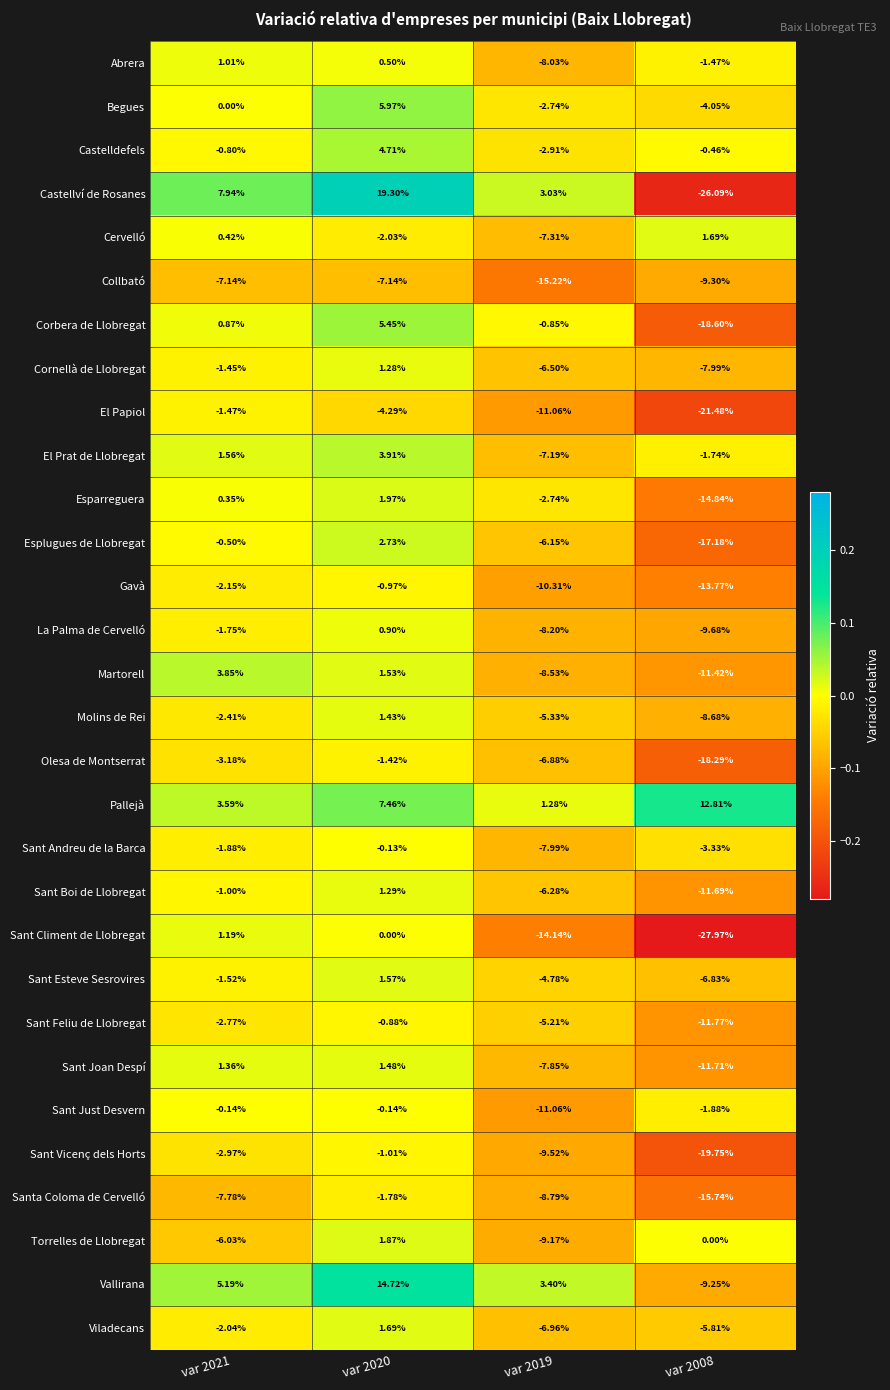

What is the spread (max minus min) of values at var 2021?

15.7